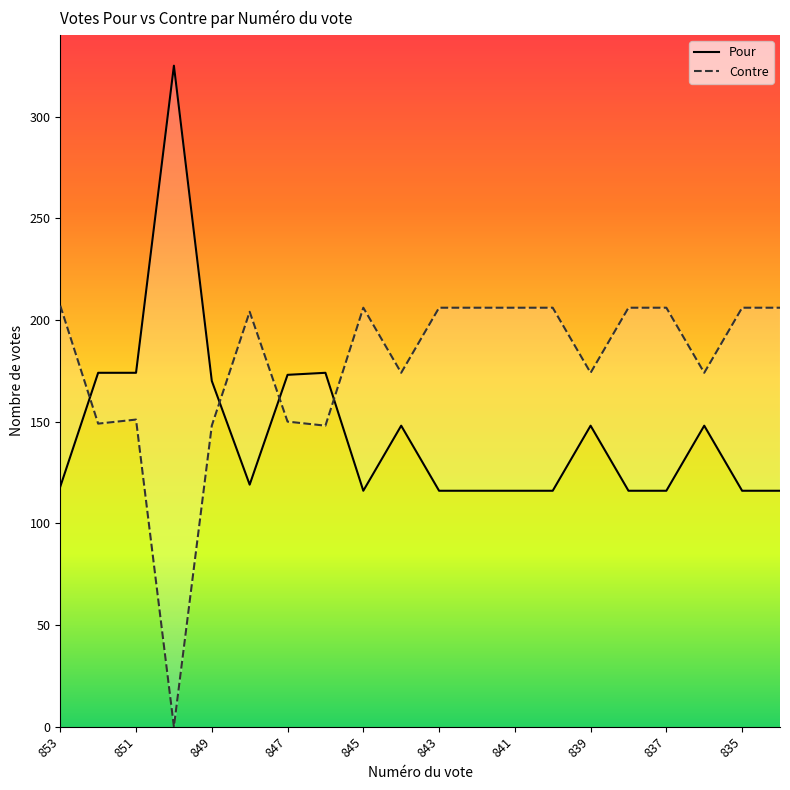

In Contre, how many points are lower than both neighbors (excluding endpoints)?

6